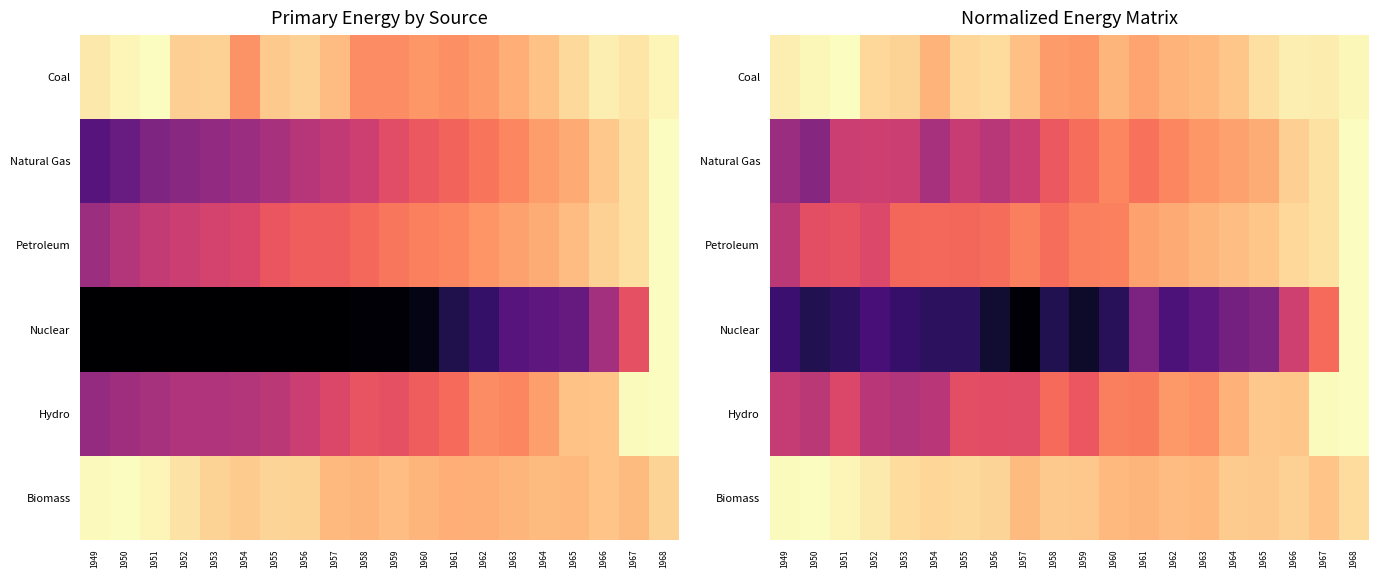

Rank the series by their maximum value, from highest to lowest.

Petroleum, Natural Gas, Coal, Biomass, Hydro, Nuclear